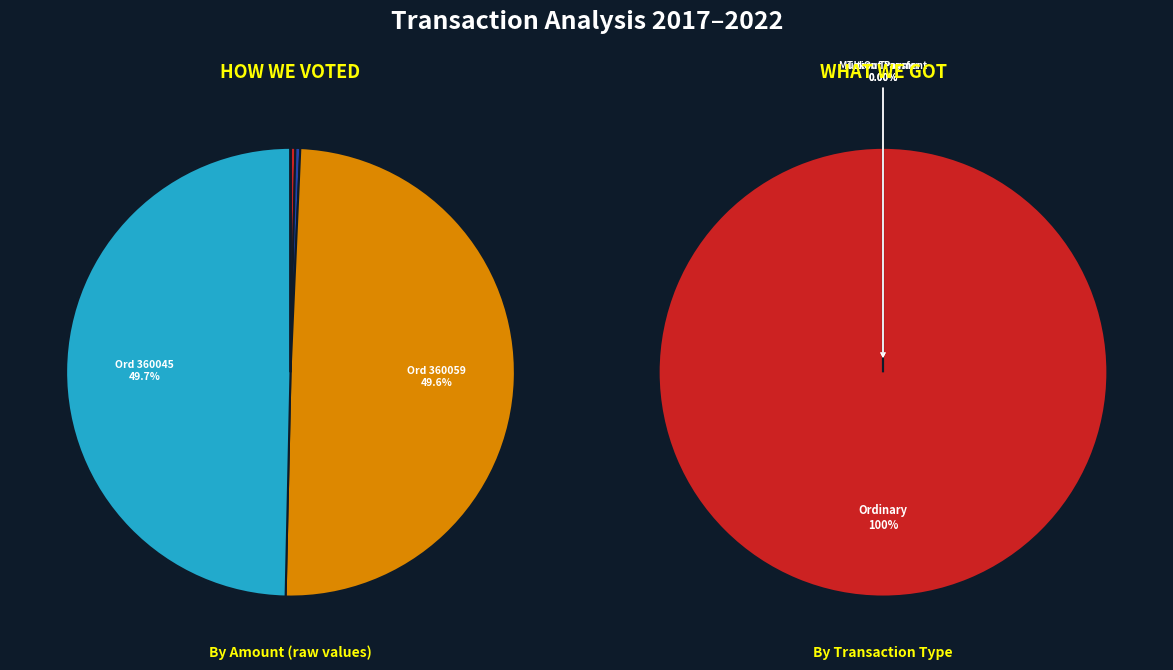

The Ordinary Payment (360271) slice represents 1% of the pie. True or false?

False